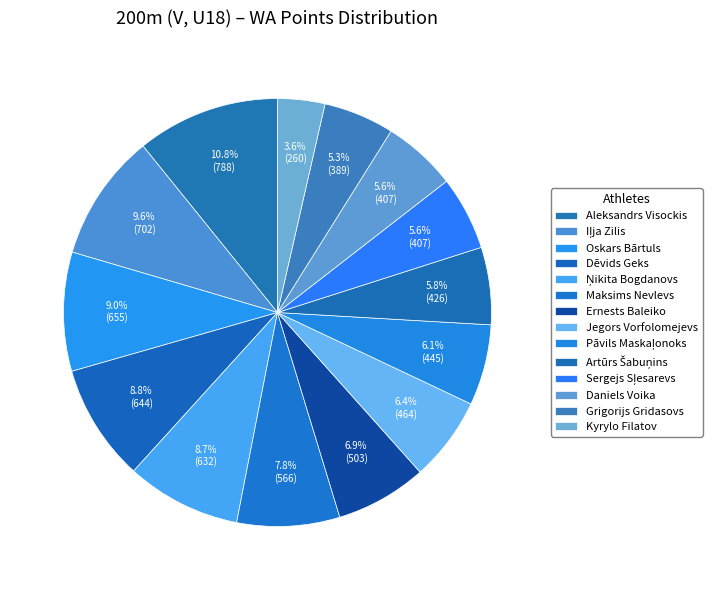

What percentage is the Kyrylo Filatov slice, to the nearest percent?

4%